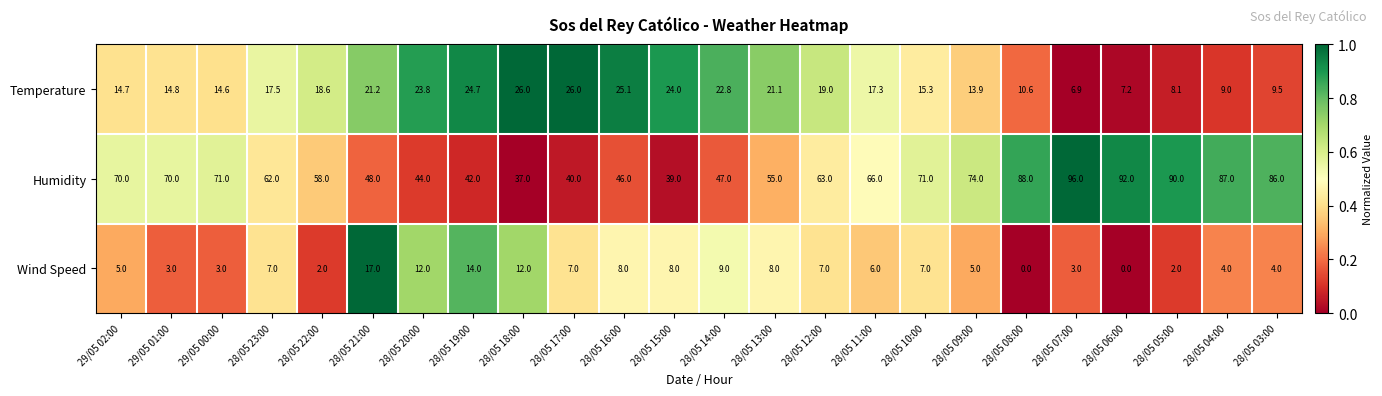

The Humidity series shows 118.7 at 28/05 08:00. True or false?

False